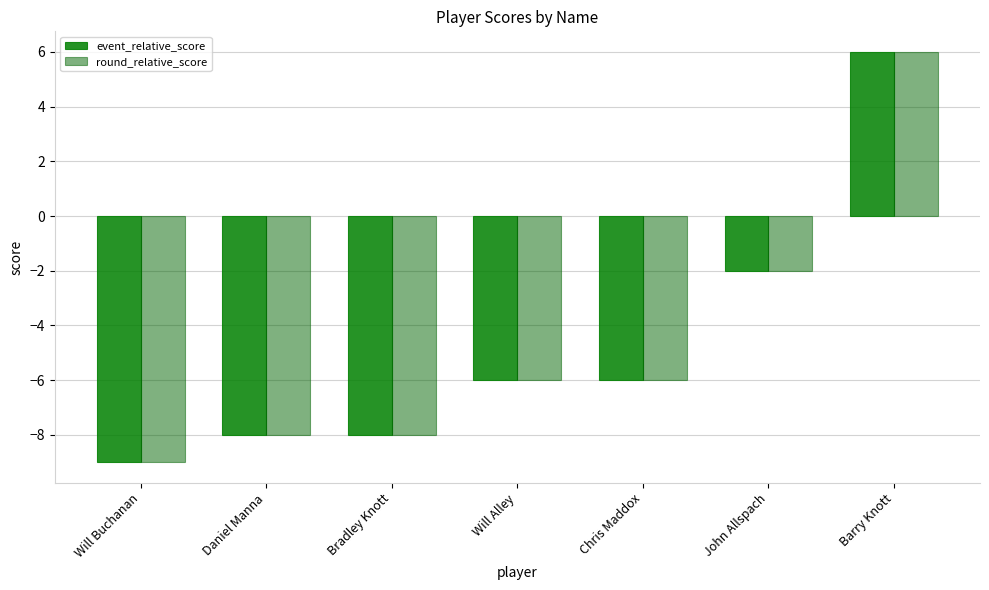

What is the difference between the event_relative_score values at John Allspach and Chris Maddox?

4